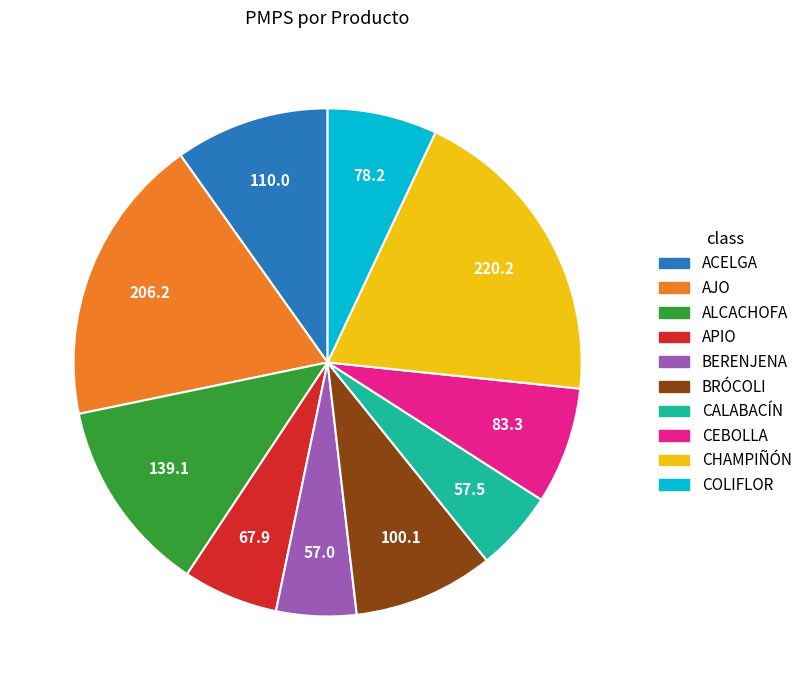

Which category has the biggest portion of the pie?

CHAMPIÑÓN